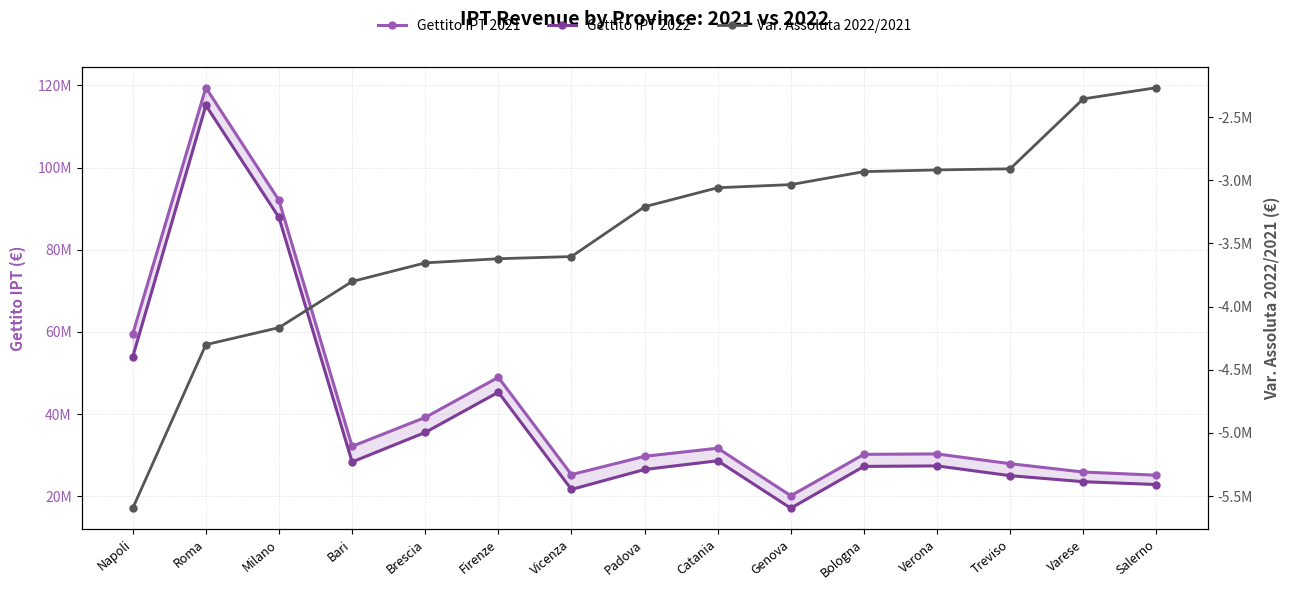

What is the highest value of the Var. Assoluta 2022/2021 series?

-2267610